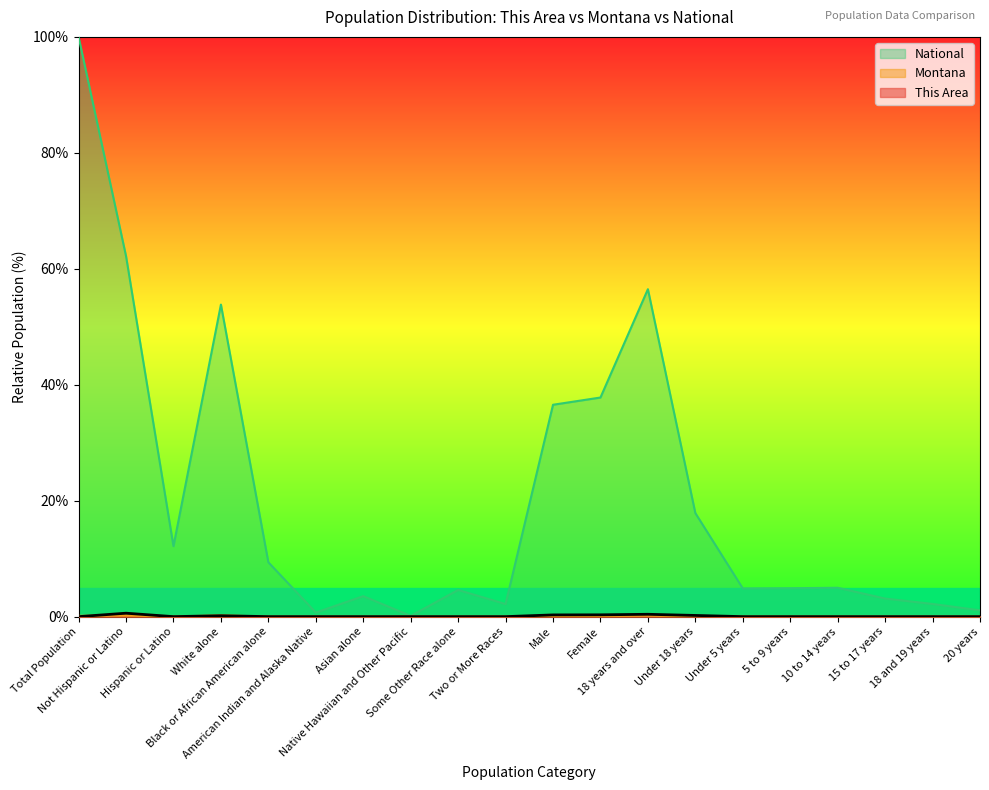

Which category has the lowest value in the Montana series?

Native Hawaiian and Other Pacific